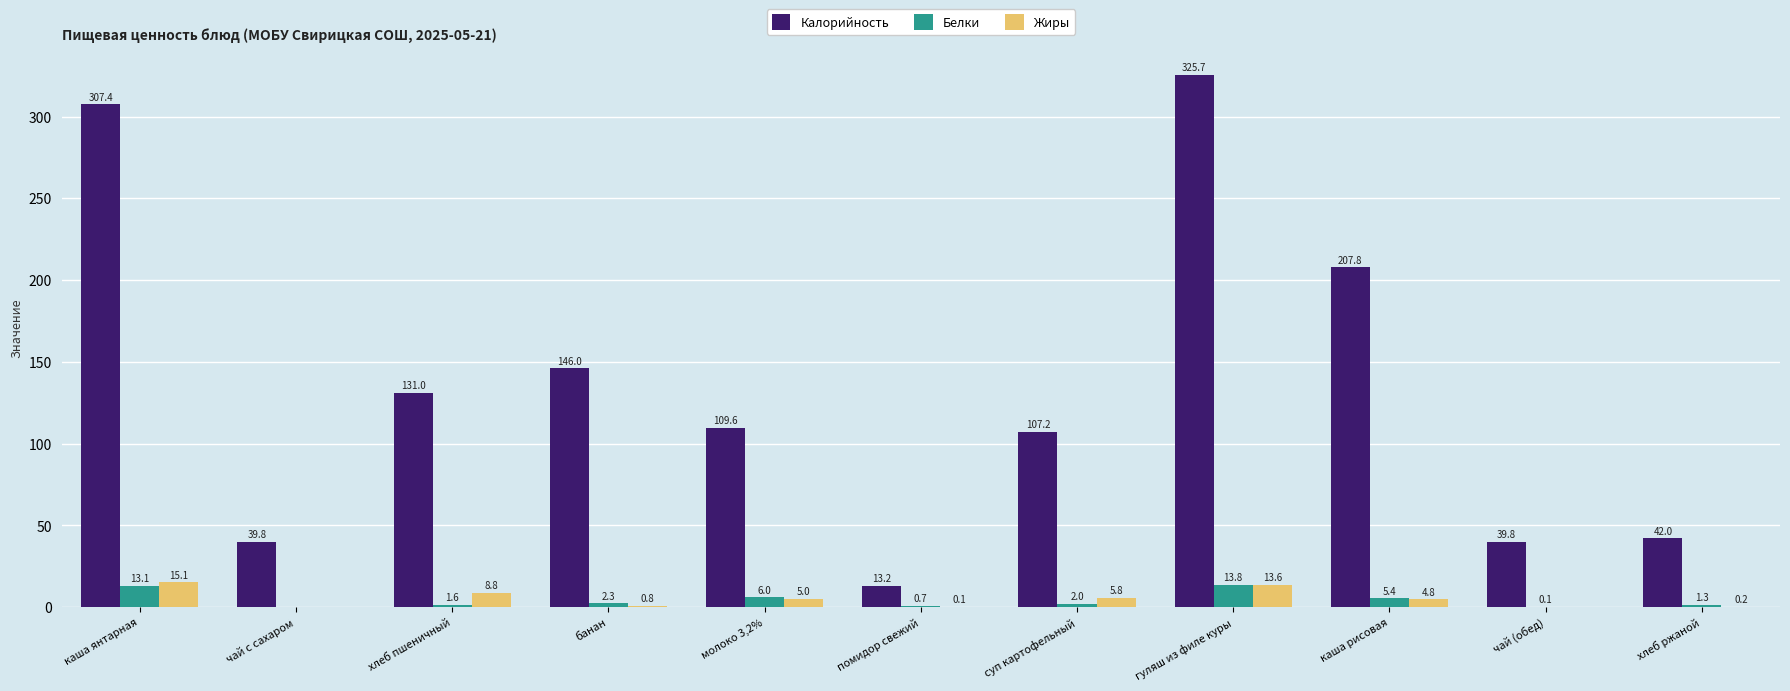

At which label is Белки closest to 6?

молоко 3,2%